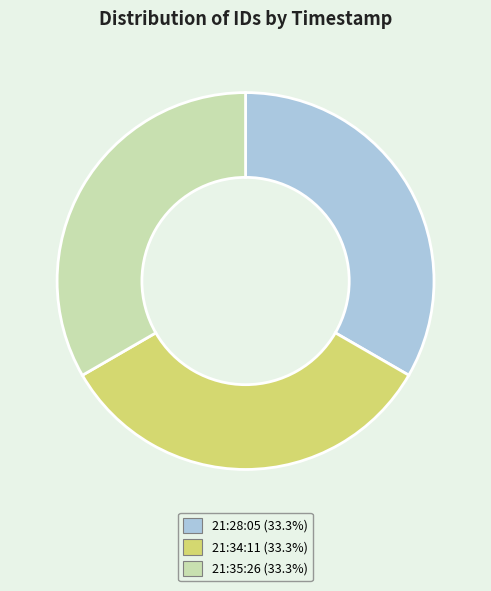

Is there any slice that represents more than half of the pie?

No